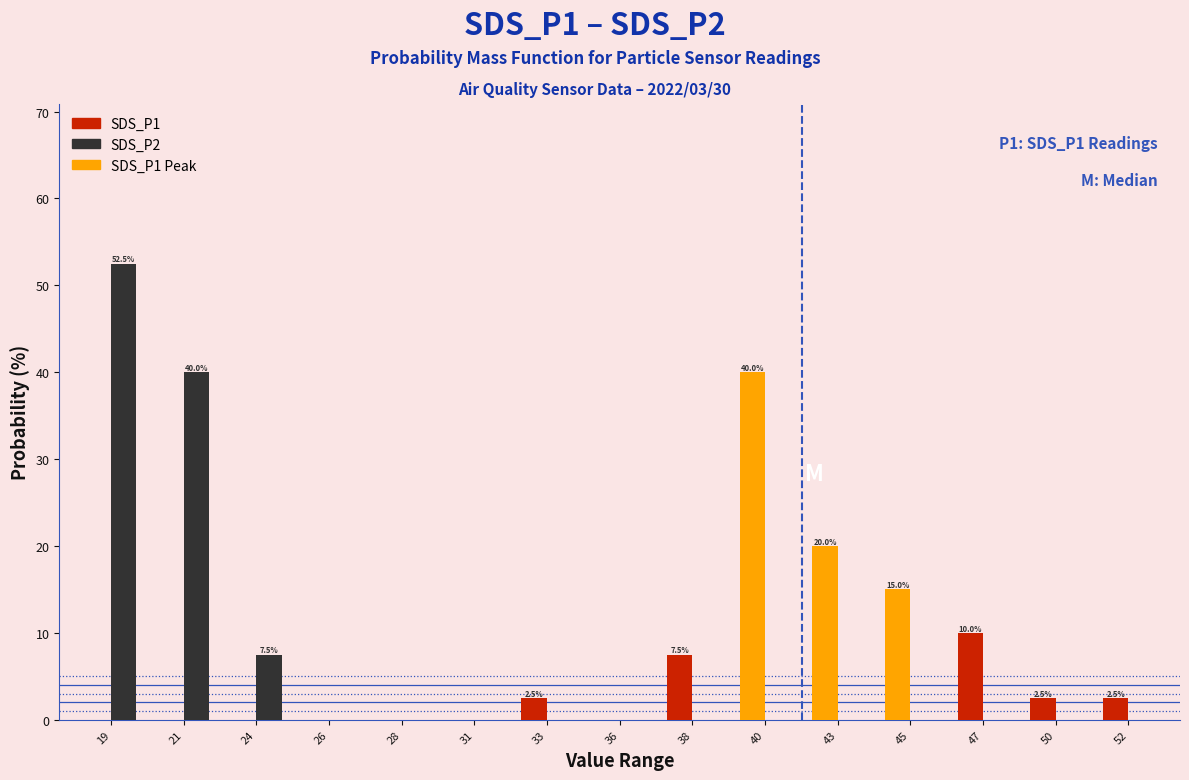

At which label does SDS_P1 Peak reach its peak?

40